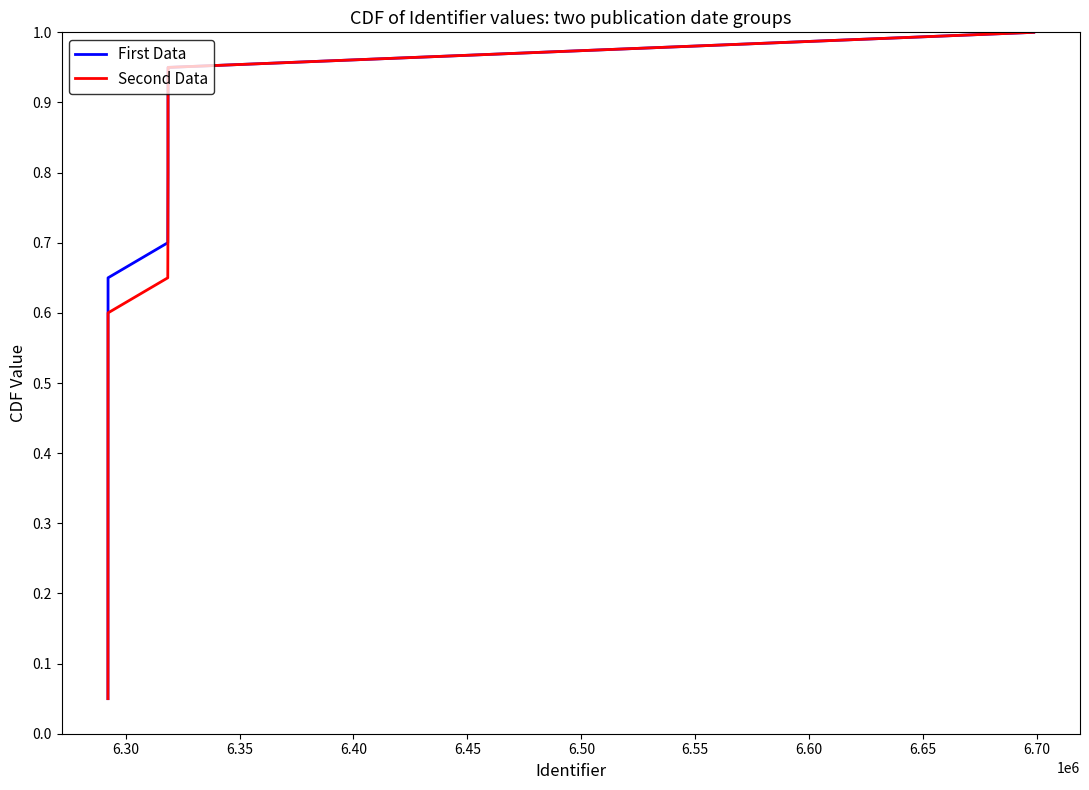

The Second Data series shows 1.3 at 14. True or false?

False